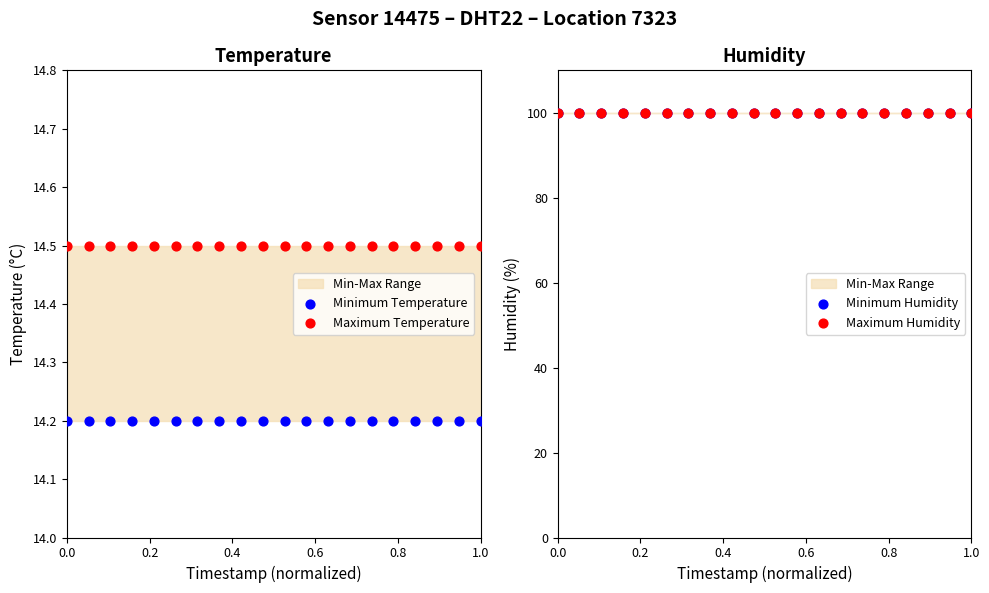

Which series contains the lowest Y value?

Minimum Temperature